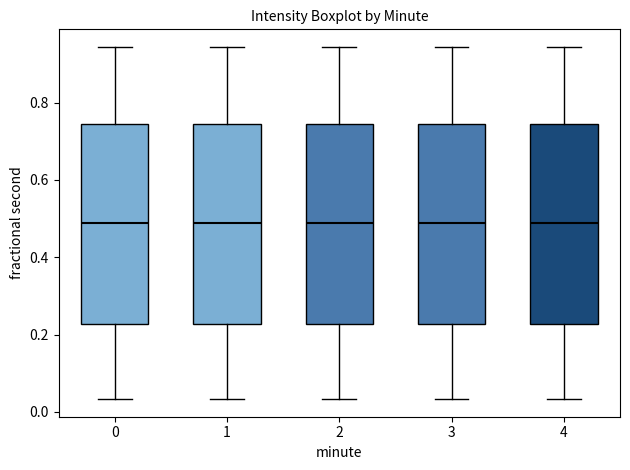

Reading left to right, read every box against the y-axis: the position of its median line, the range the box covers, and the ends of its whiskers. The values are not printed on the chart, so give them approximately, as read against the axis.

0: median 0.48, box 0.22 to 0.74, whiskers 0.04 to 0.94
1: median 0.48, box 0.22 to 0.74, whiskers 0.04 to 0.94
2: median 0.48, box 0.22 to 0.74, whiskers 0.04 to 0.94
3: median 0.48, box 0.22 to 0.74, whiskers 0.04 to 0.94
4: median 0.48, box 0.22 to 0.74, whiskers 0.04 to 0.94